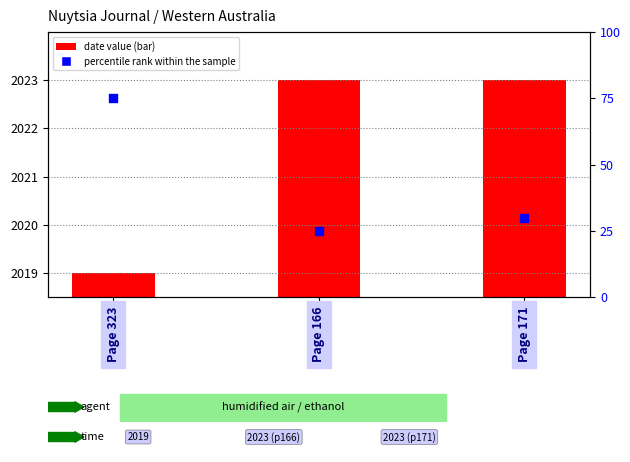

Which series reaches the maximum Y coordinate?

date value